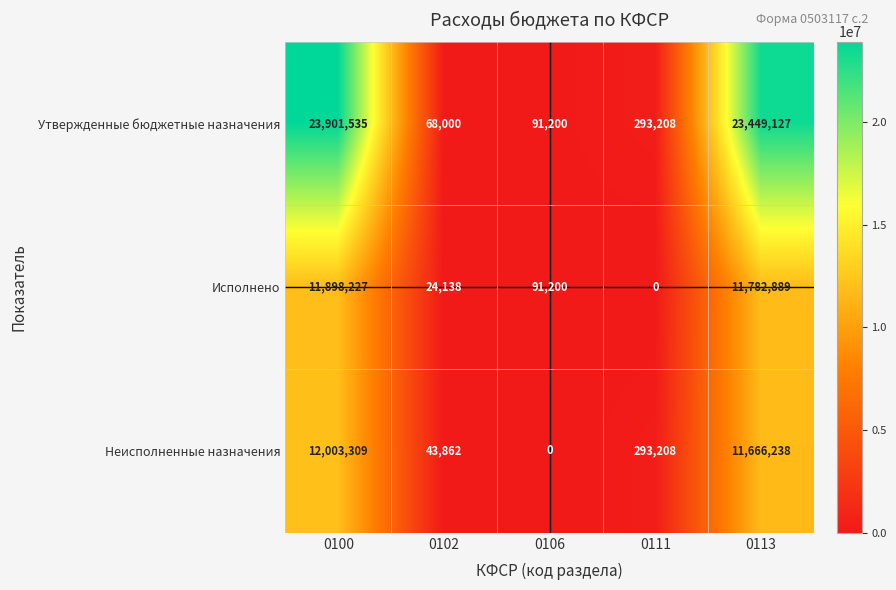

What is the difference between the Неисполненные назначения values at 0106 and 0102?

43862